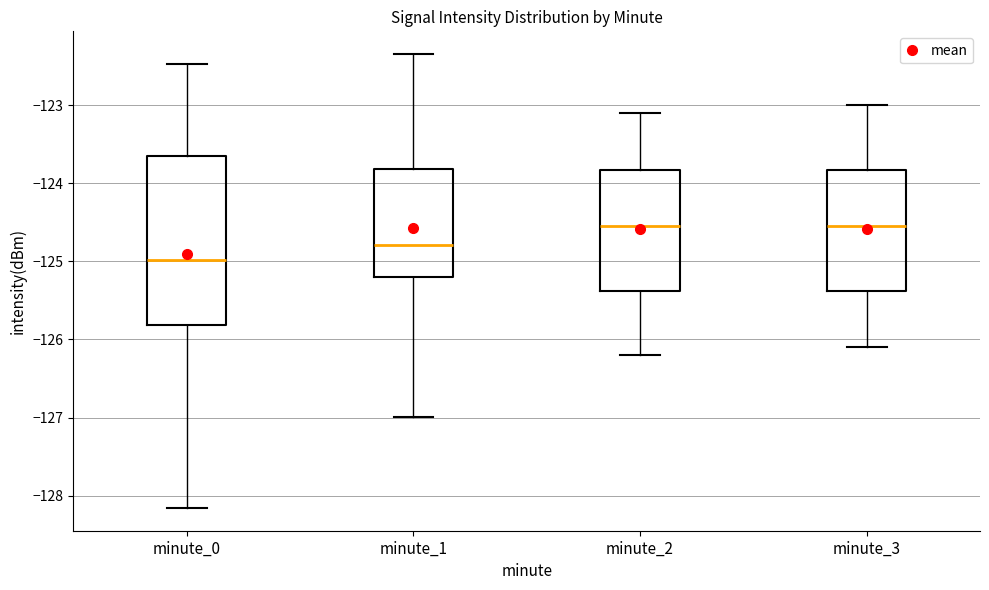

Which box has the lowest median line?

minute_0